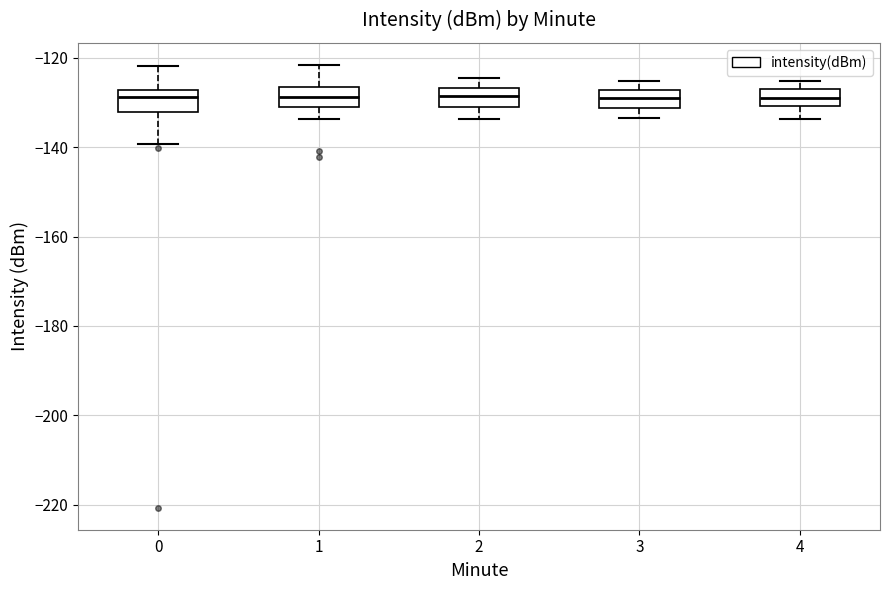

Where does the lower whisker of the box at x = 3 end on the y-axis? The values are not printed on the chart, so give them approximately, as read against the axis.

-134